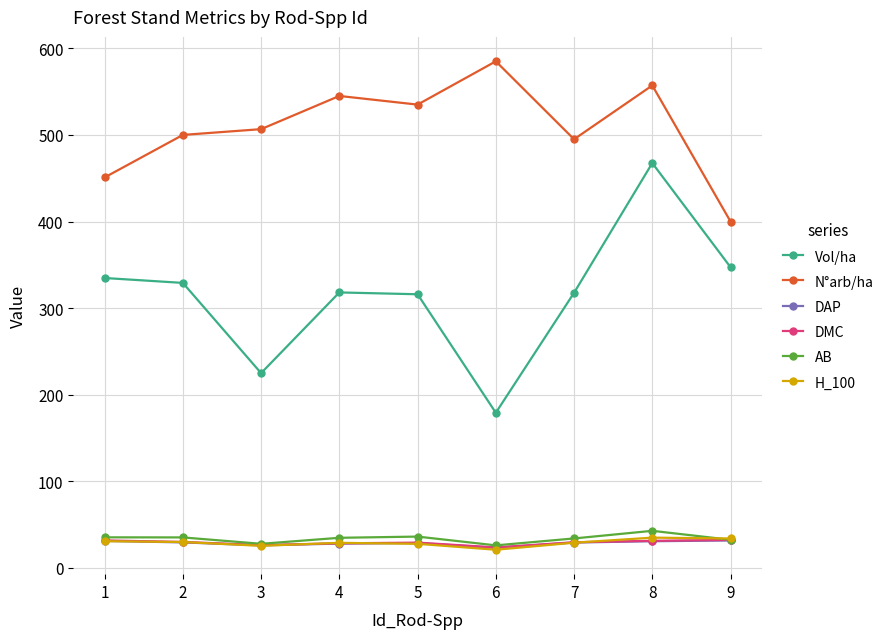

How many distinct data groups are displayed?

6